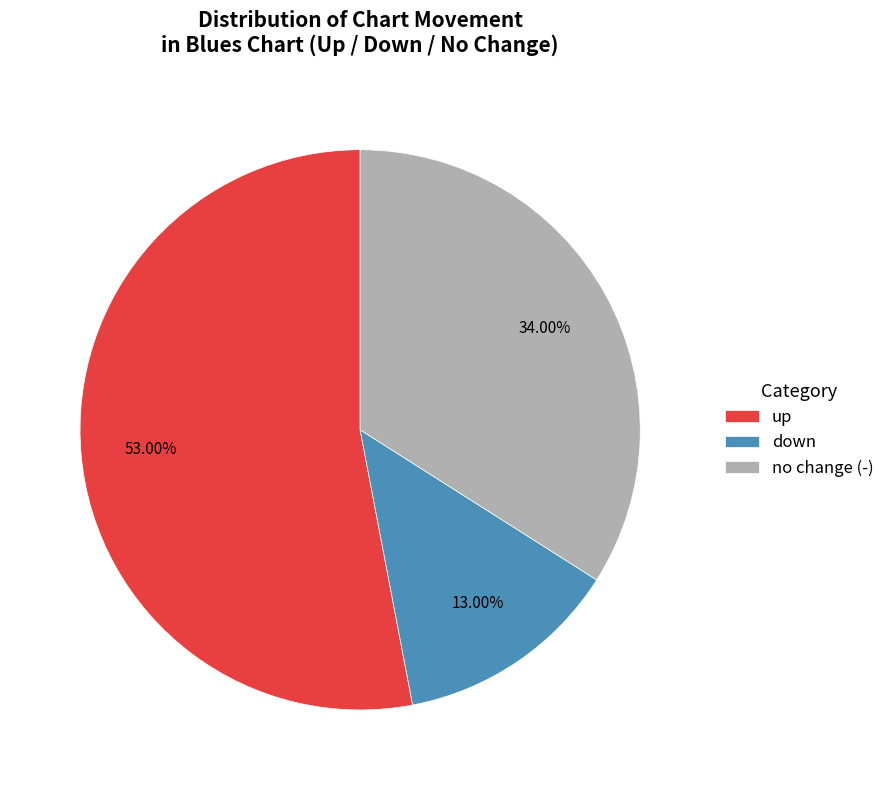

Rank the categories by value from highest to lowest.

up, no change (-), down